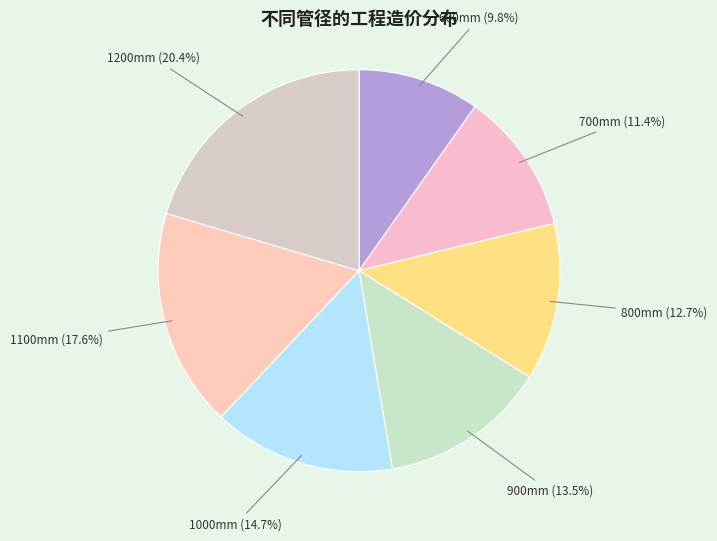

How many slices are in this pie chart?

7